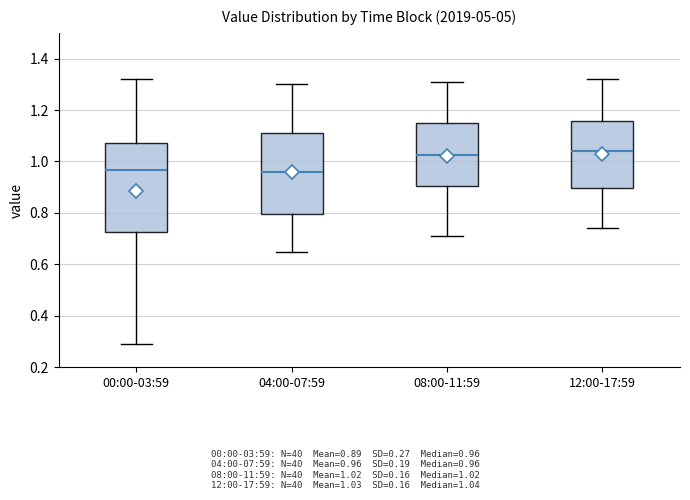

Which box is the tallest, from its lower edge to its upper edge?

00:00-03:59